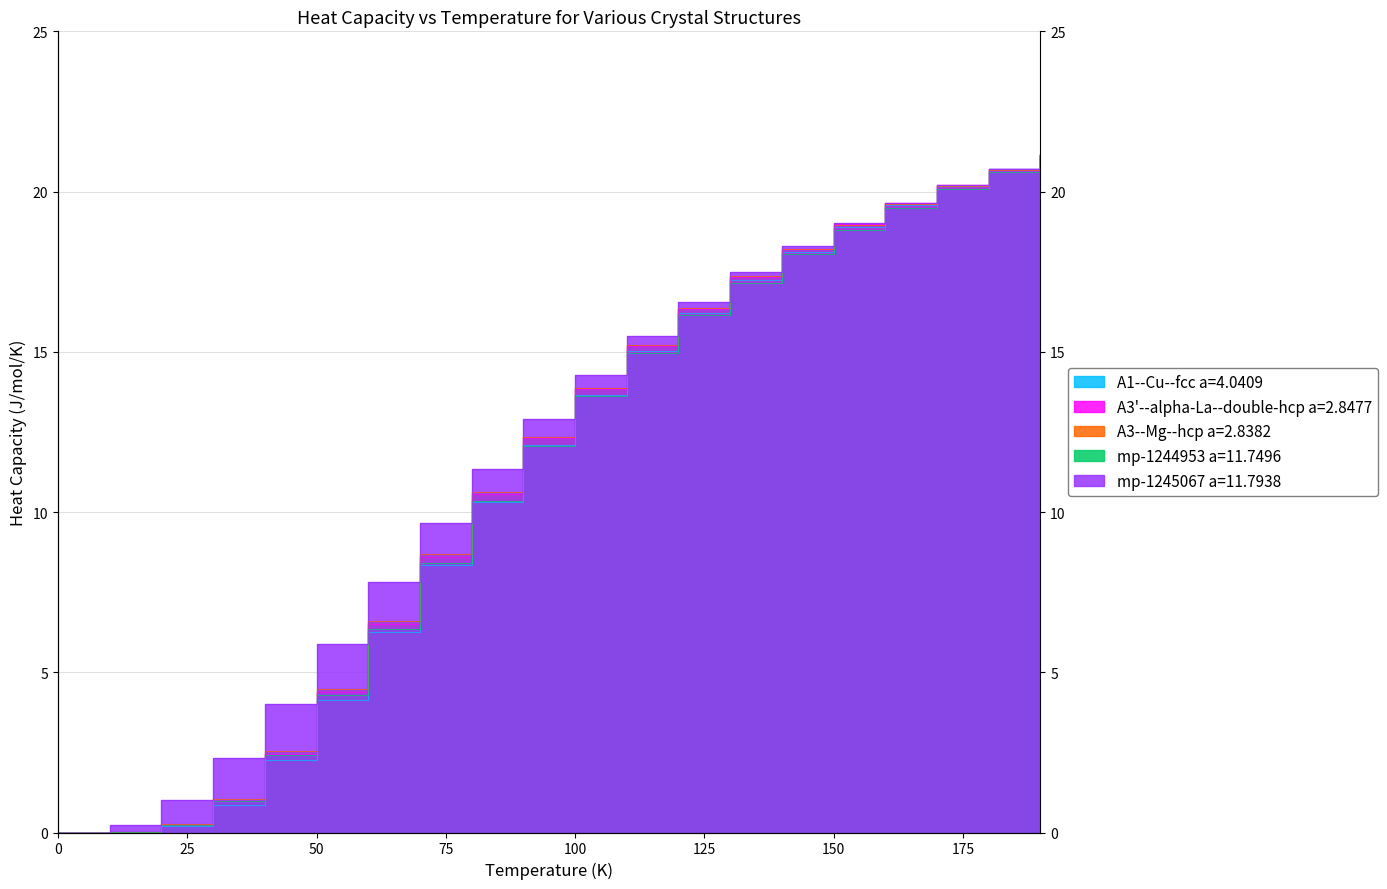

True or false: mp-1244953 a=11.7496 has more than 0 interior local peaks.

False